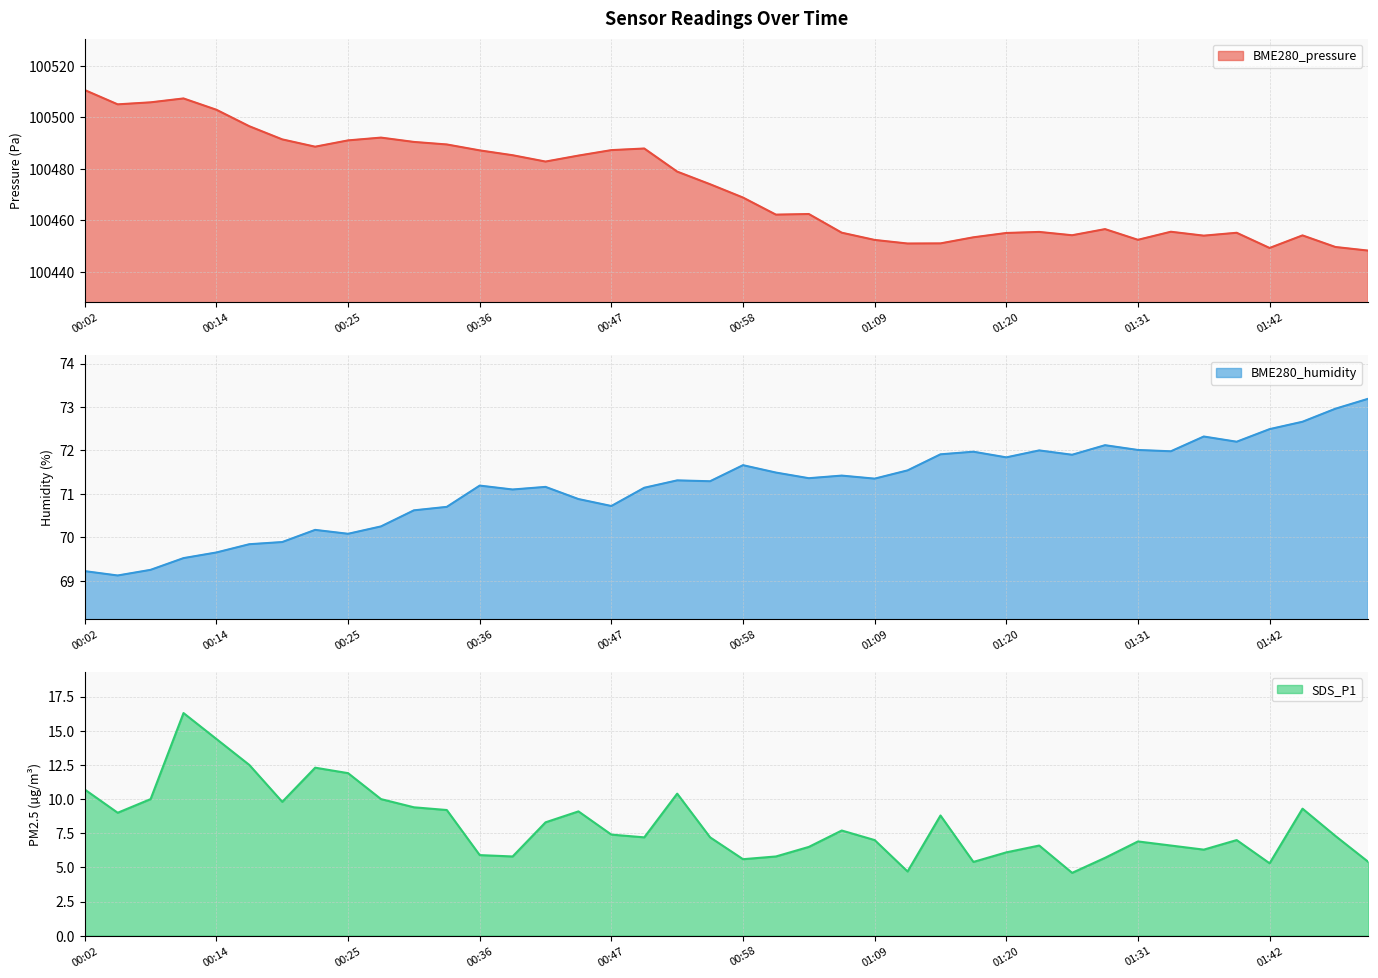

What is the spread (max minus min) of values at 00:05?

100496.0